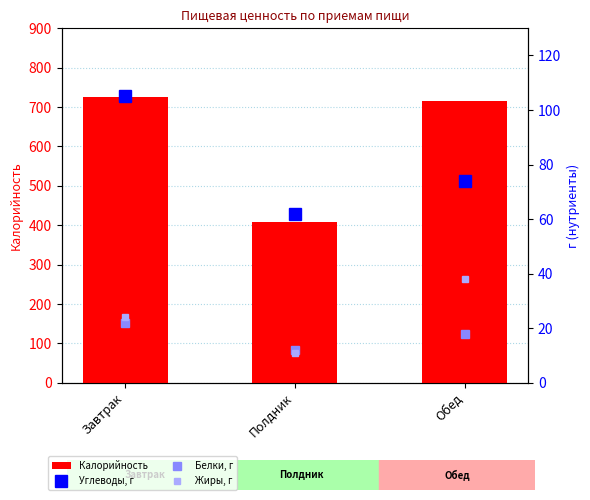

The Углеводы, г series shows 105 at Завтрак. True or false?

True